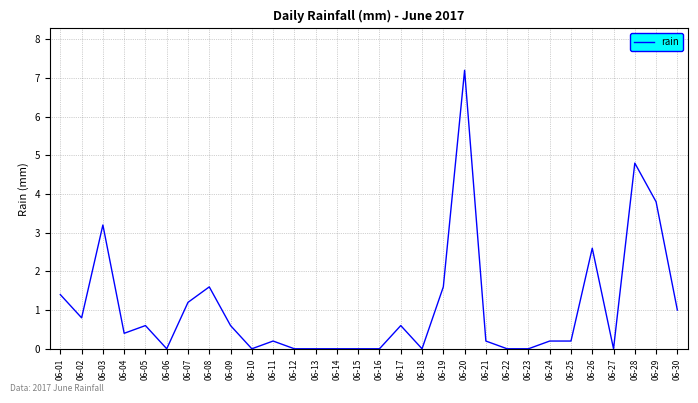

Reading left to right, extract all data points from this chart.

06-01=1.4	06-02=0.8	06-03=3.2	06-04=0.4	06-05=0.6	06-06=0.0	06-07=1.2	06-08=1.6	06-09=0.6	06-10=0.0	06-11=0.2	06-12=0.0	06-13=0.0	06-14=0.0	06-15=0.0	06-16=0.0	06-17=0.6	06-18=0.0	06-19=1.6	06-20=7.2	06-21=0.2	06-22=0.0	06-23=0.0	06-24=0.2	06-25=0.2	06-26=2.6	06-27=0.0	06-28=4.8	06-29=3.8	06-30=1.0